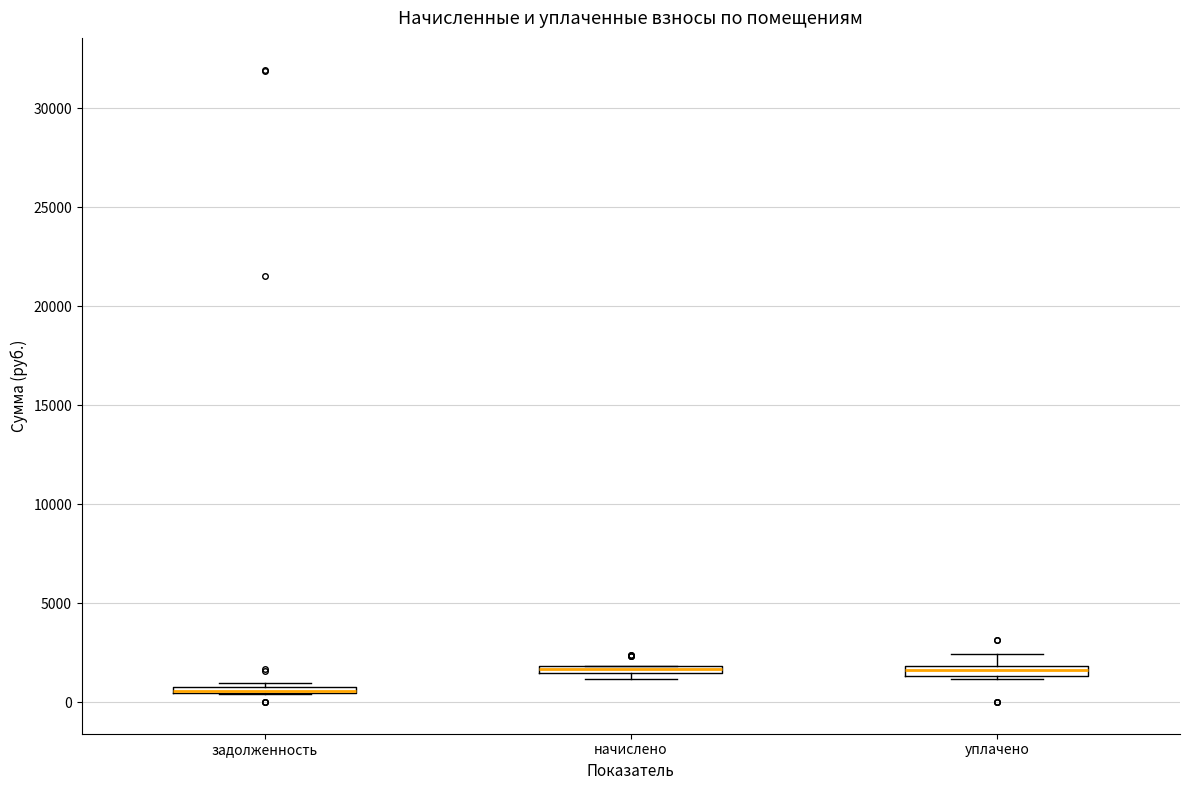

Where is the lower edge of the box for задолженность on the y-axis? The values are not printed on the chart, so give them approximately, as read against the axis.

500